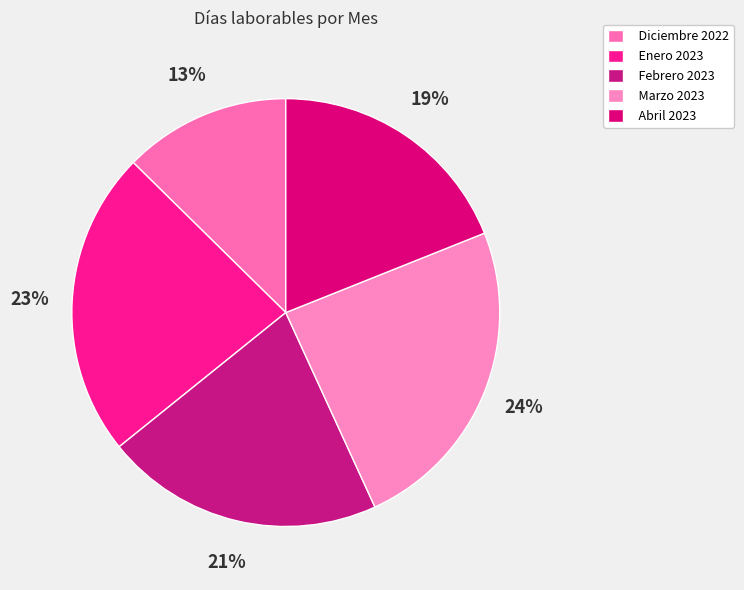

What is the smallest slice in the pie chart?

Diciembre 2022